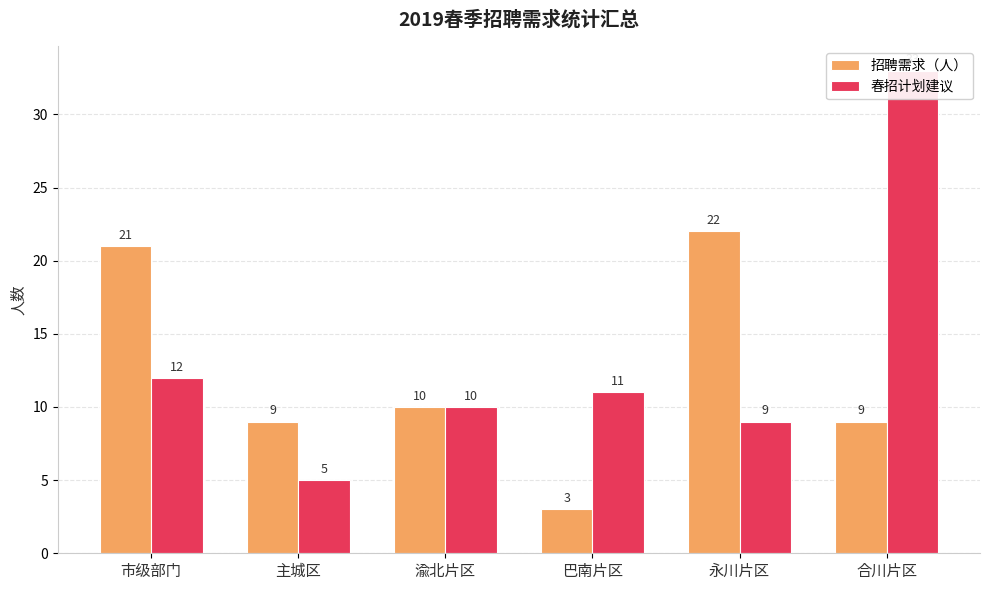

How many bars are there in total?

12